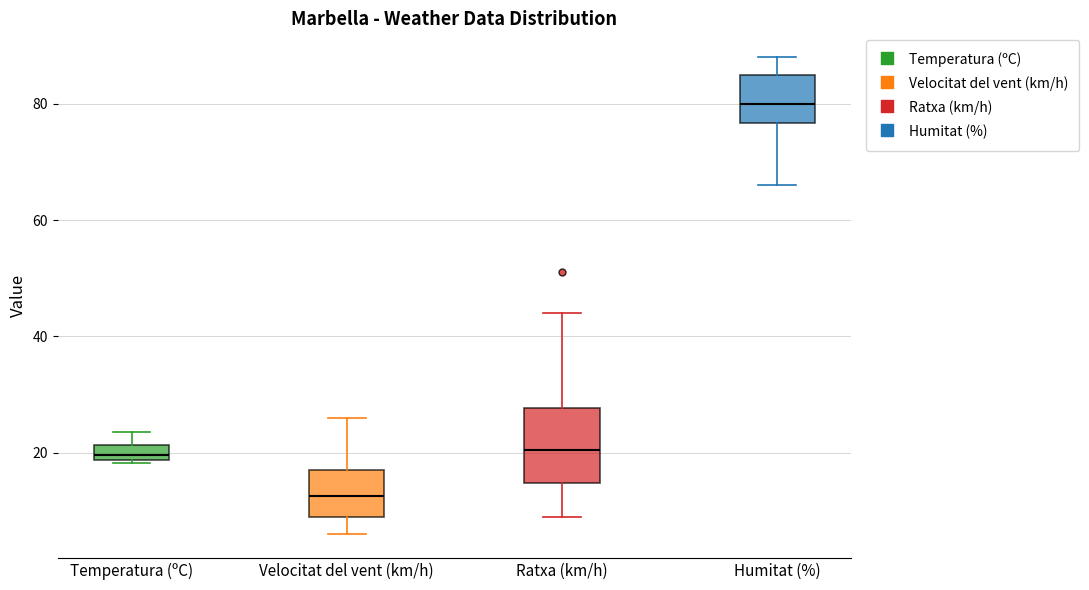

Which box is the tallest, from its lower edge to its upper edge?

Ratxa (km/h)